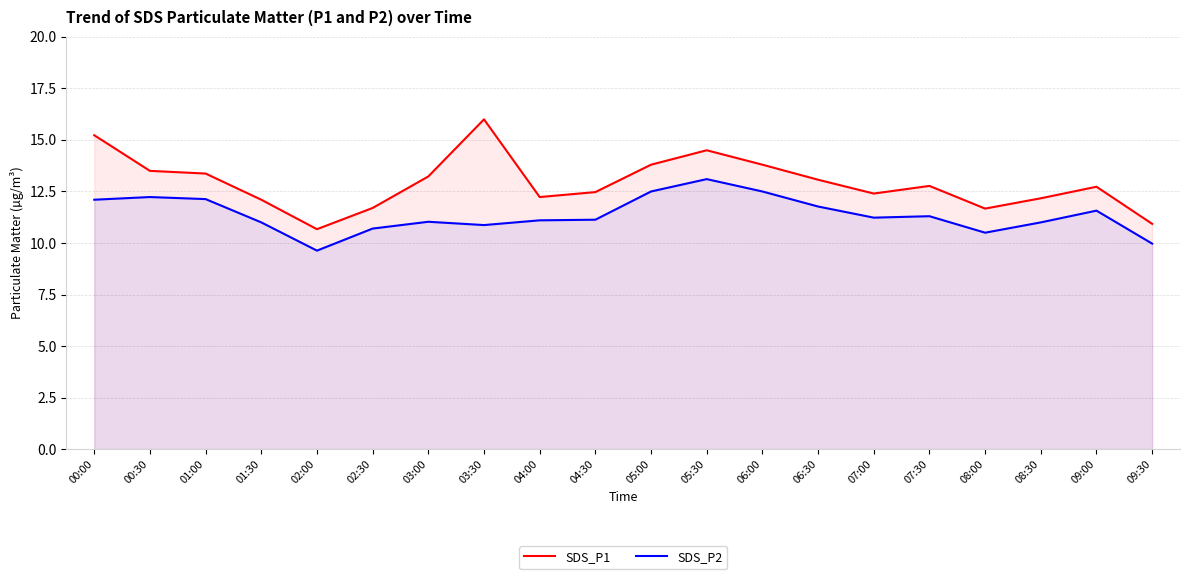

How many lines are shown in the chart?

2